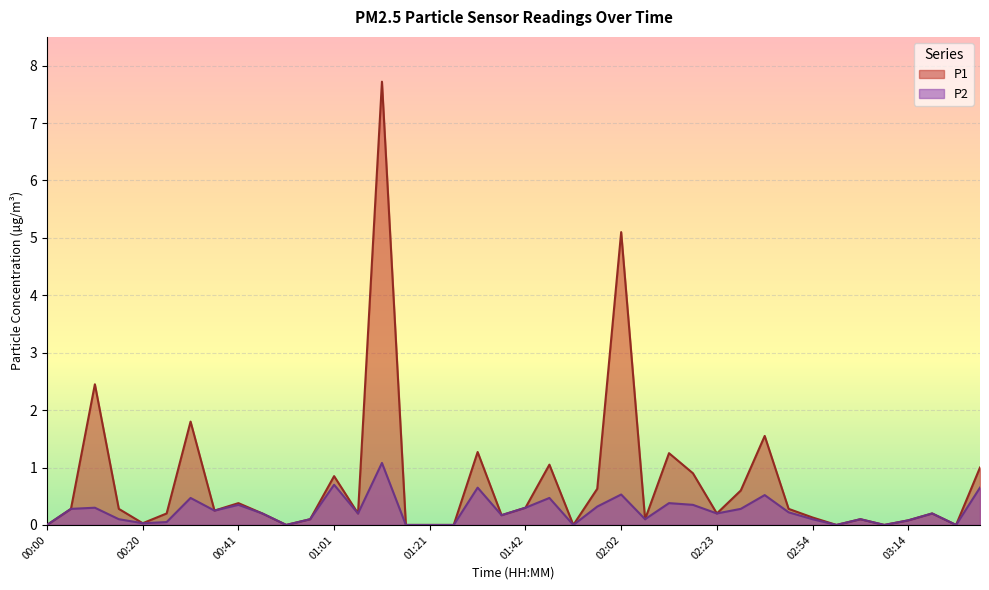

What is the maximum value for P2?

1.1